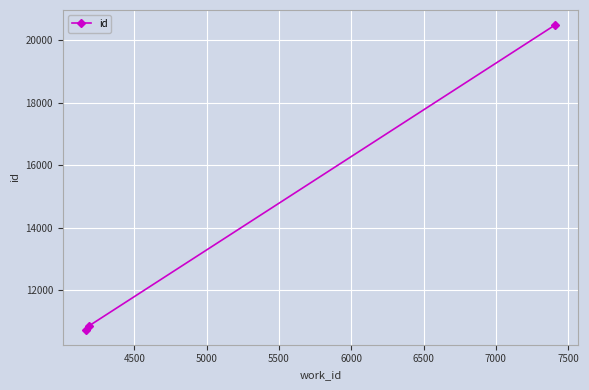

What is the value of the 3rd point from the left?

20478